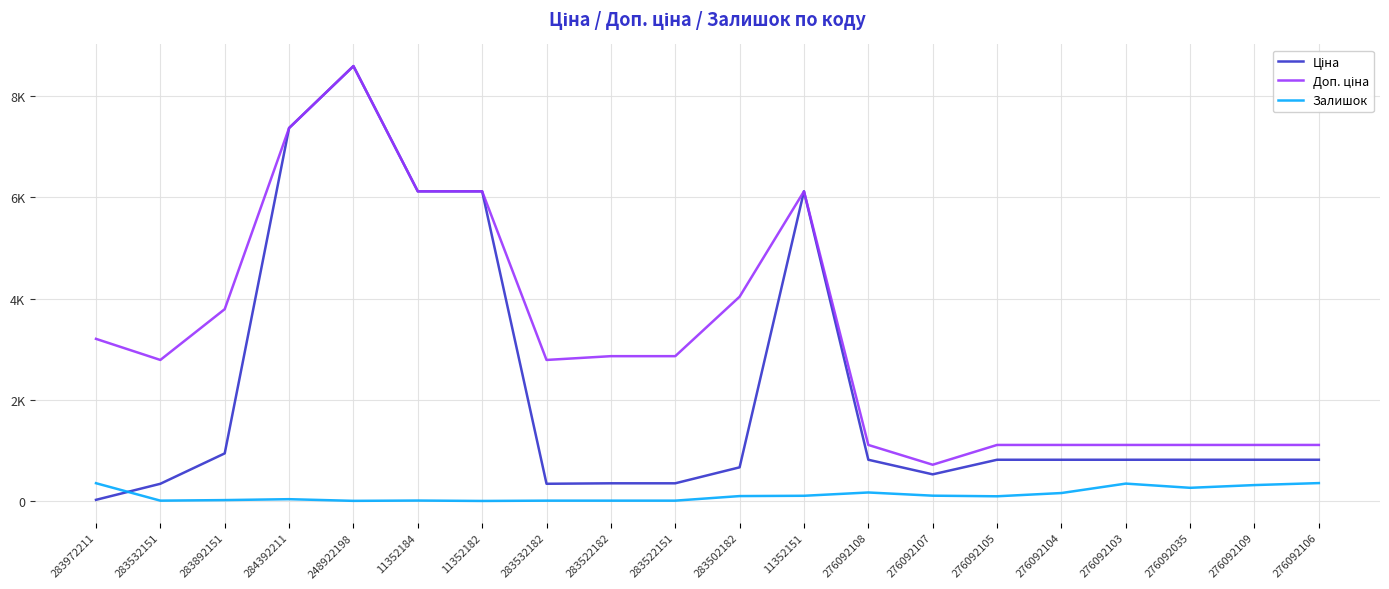

Rank the series by their average value, from highest to lowest.

Доп. ціна, Ціна, Залишок